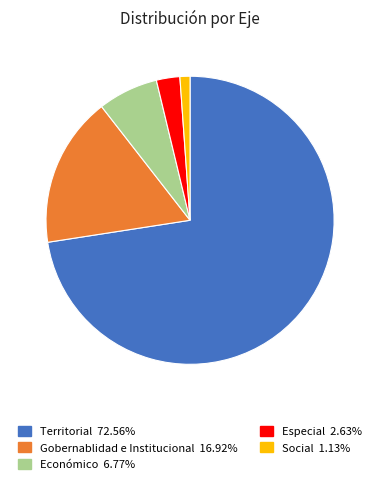

Is there a majority slice in this chart?

Yes